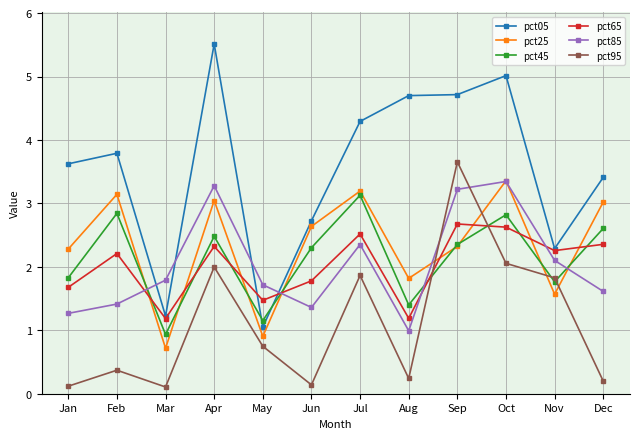

At which category does the chart reach its peak across all series?

Apr